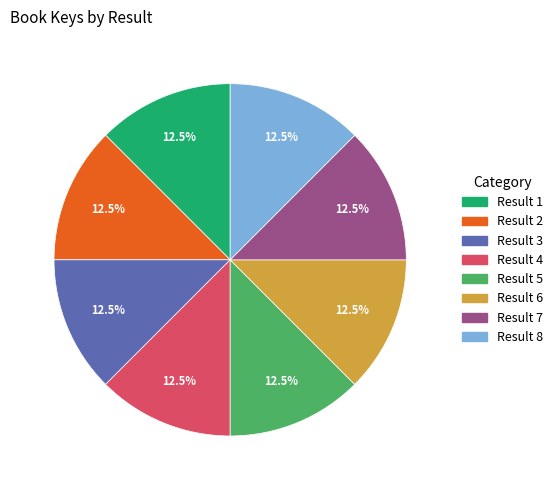

Approximately how many times larger is the value at Result 3 compared to Result 7?

1.0